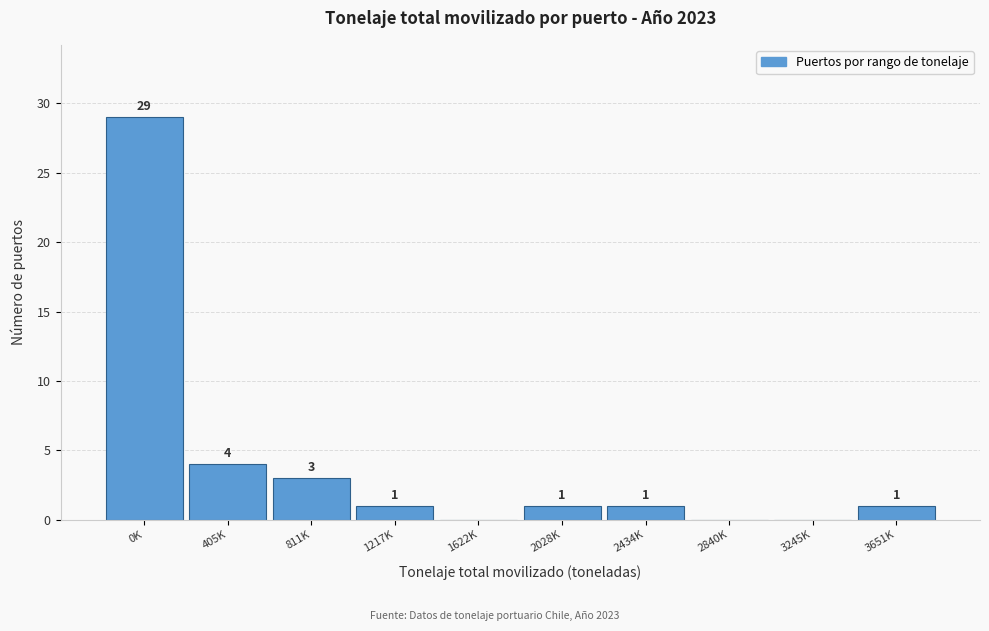

Reading right to left, list all the values displayed in this chart.

3651K=1	3245K=0	2840K=0	2434K=1	2028K=1	1622K=0	1217K=1	811K=3	405K=4	0K=29